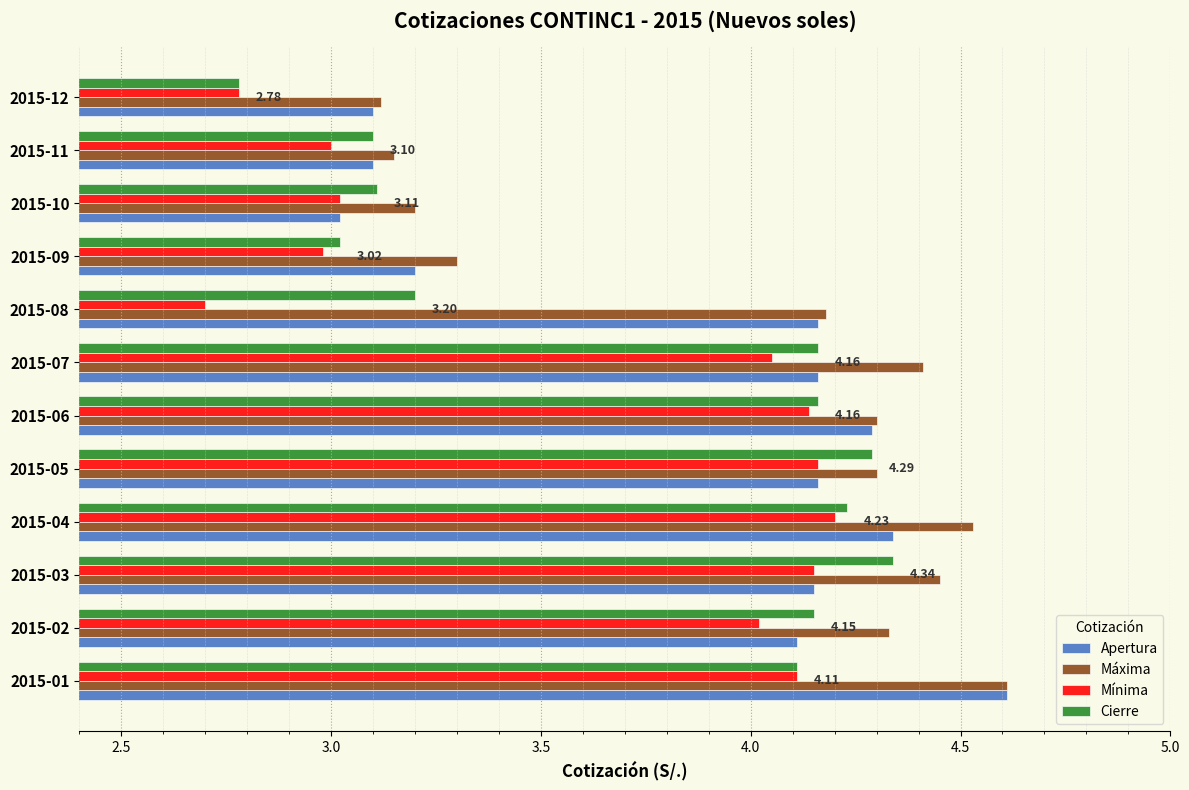

Between 2015-02 and 2015-09, which series saw the biggest shift?

Cierre